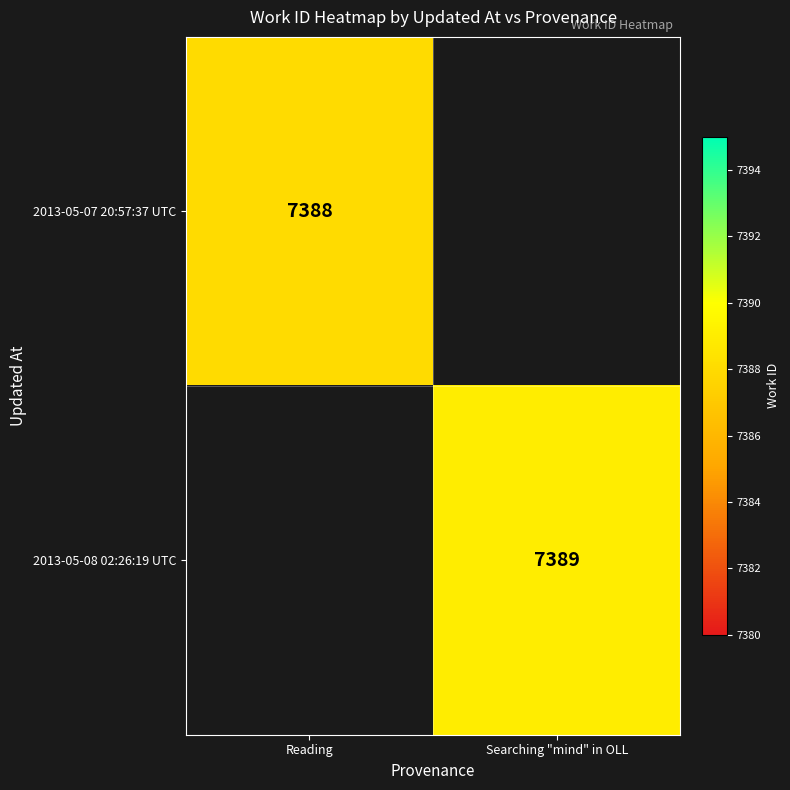

Is the value of 2013-05-07 20:57:37 UTC at Reading greater than the value of 2013-05-08 02:26:19 UTC at Searching "mind" in OLL?

No